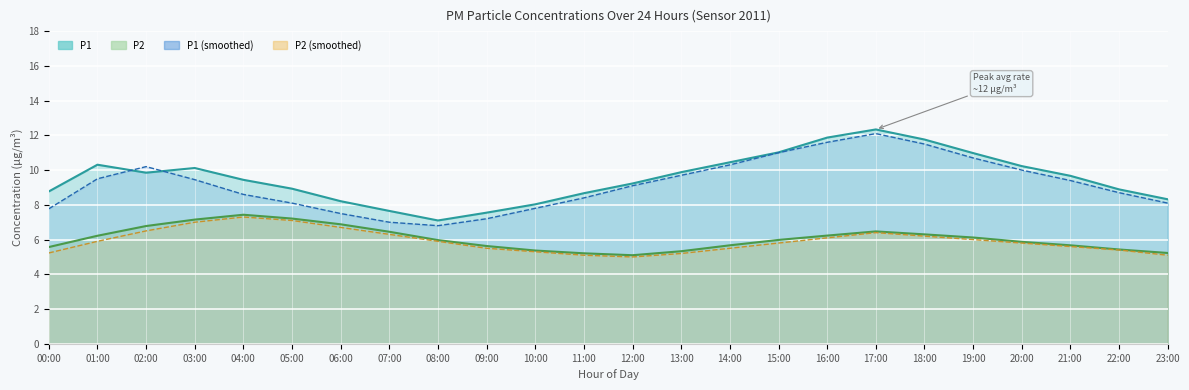

How many lines are shown in the chart?

4